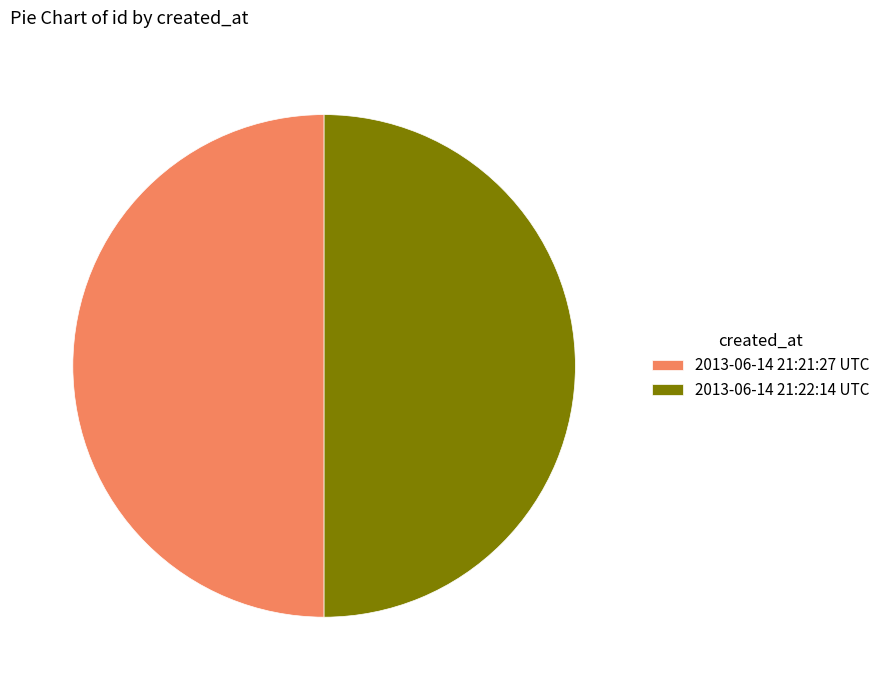

Is the sum of 2013-06-14 21:22:14 UTC and 2013-06-14 21:21:27 UTC greater than half?

Yes